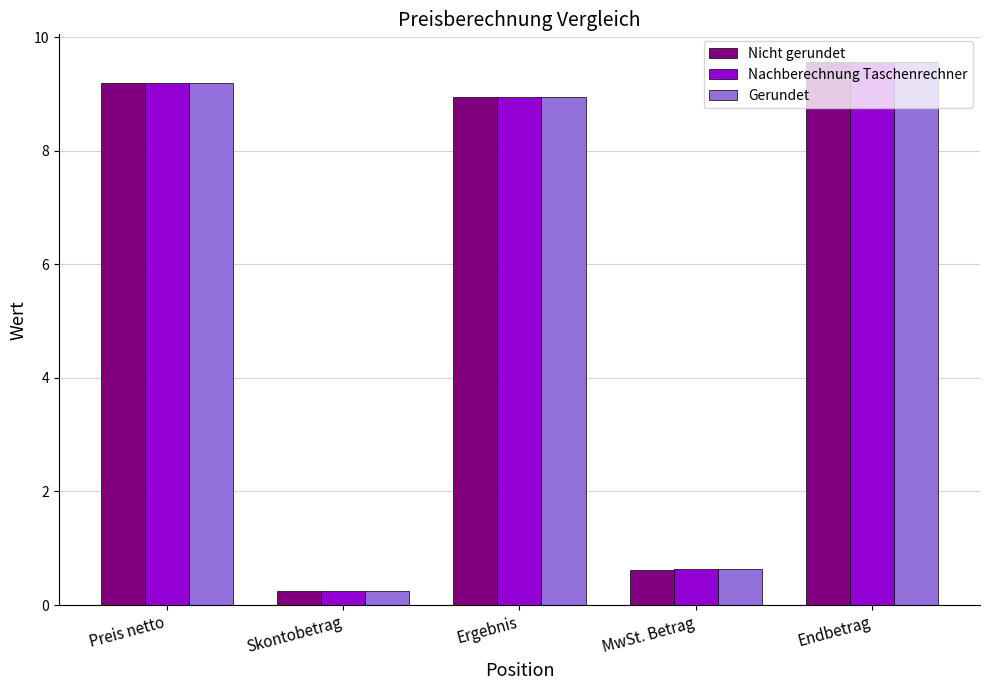

At which category is the sum across all series the highest?

Endbetrag